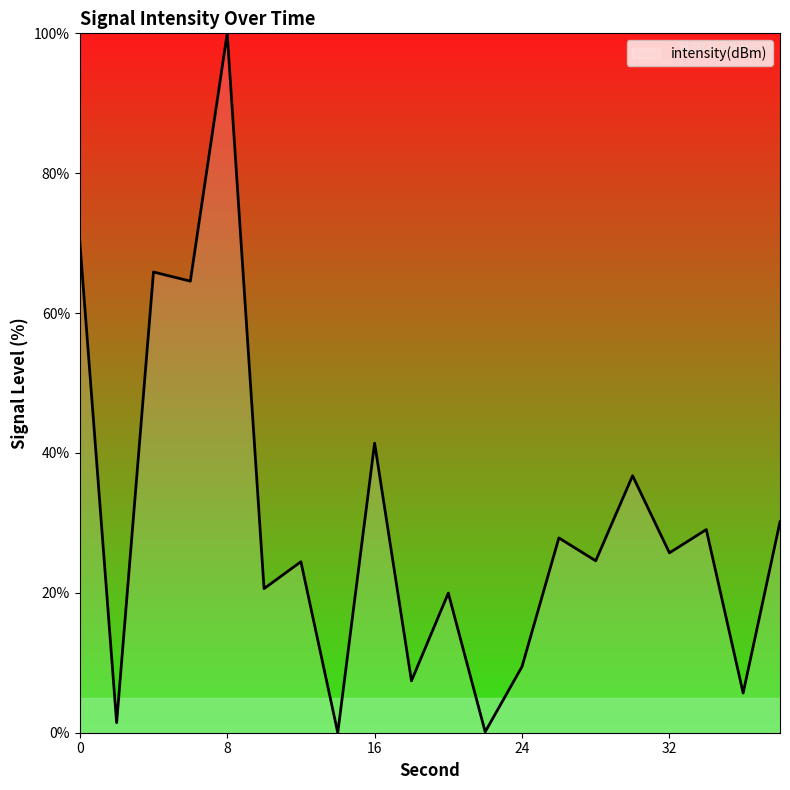

What is the difference between the maximum and minimum values?

100.0